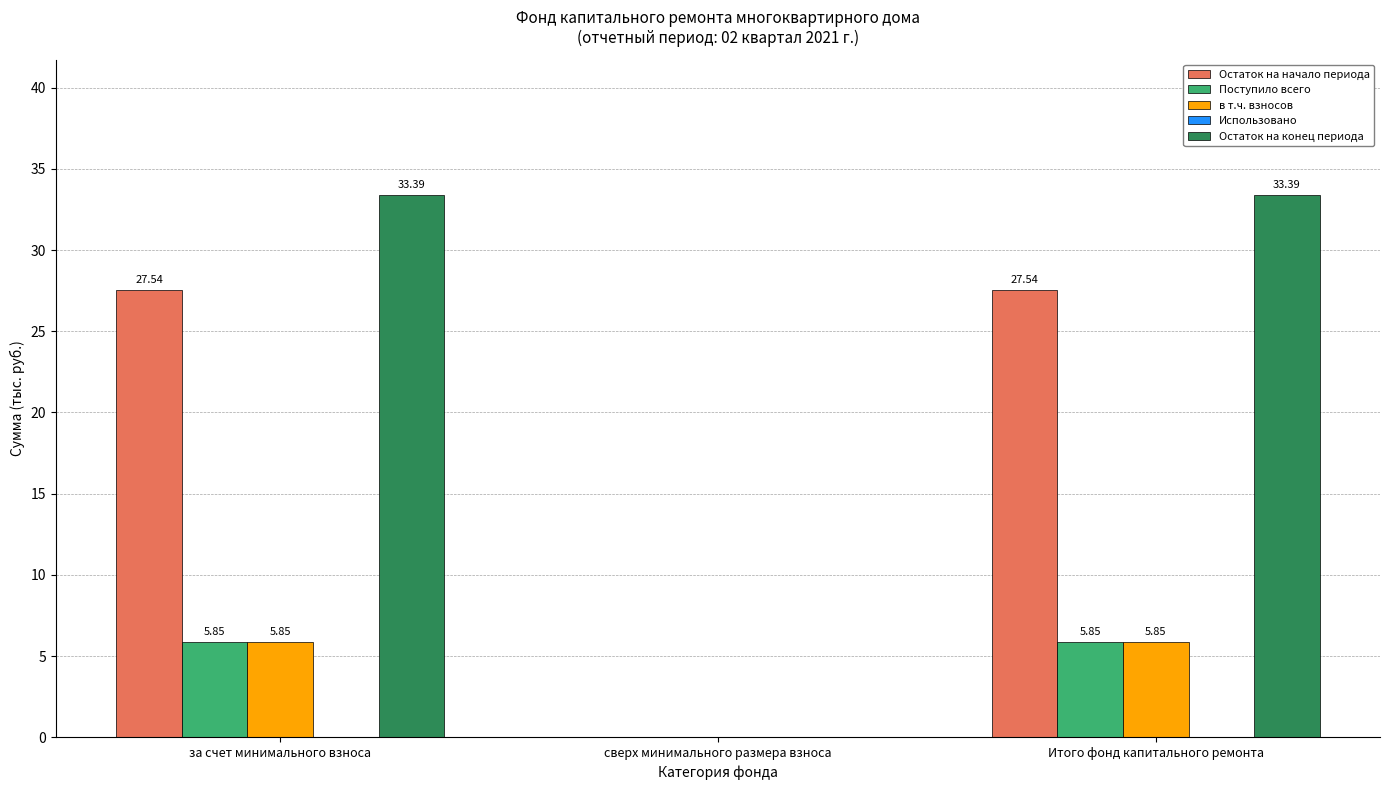

What is the sum of the Остаток на конец периода values at за счет минимального взноса and Итого фонд капитального ремонта?

66.8